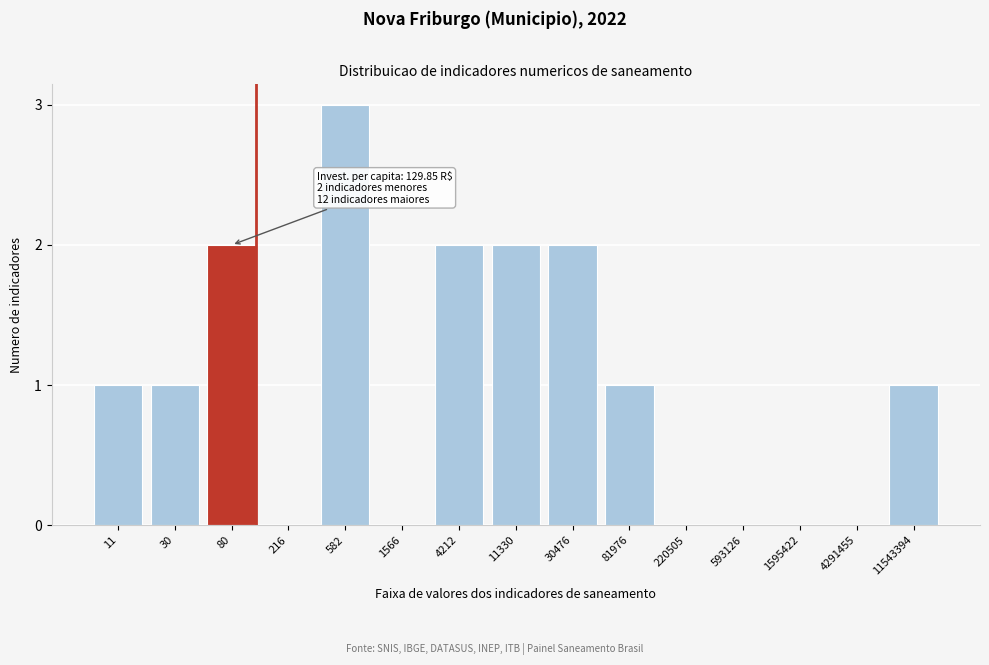

Reading left to right, what are all the values shown in this chart?

11=1	30=1	80=2	216=0	582=3	1566=0	4212=2	11330=2	30476=2	81976=1	220505=0	593126=0	1595422=0	4291455=0	11543394=1